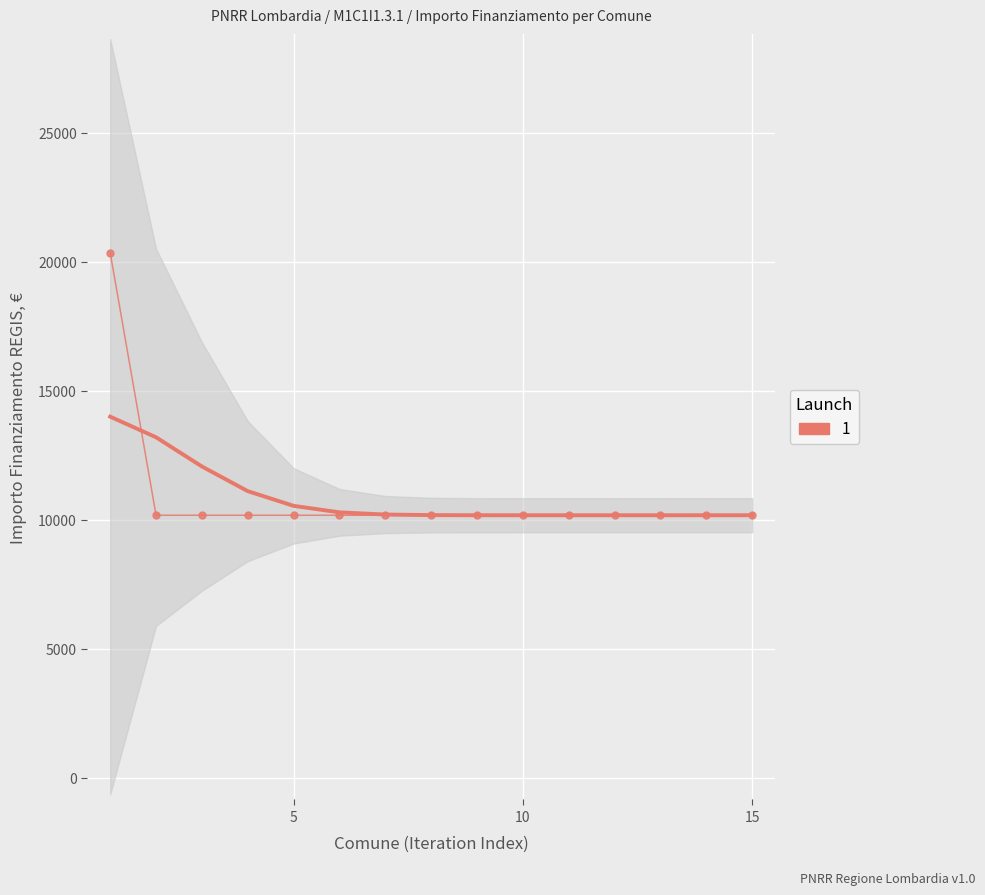

The value at 10 is 13458. True or false?

False